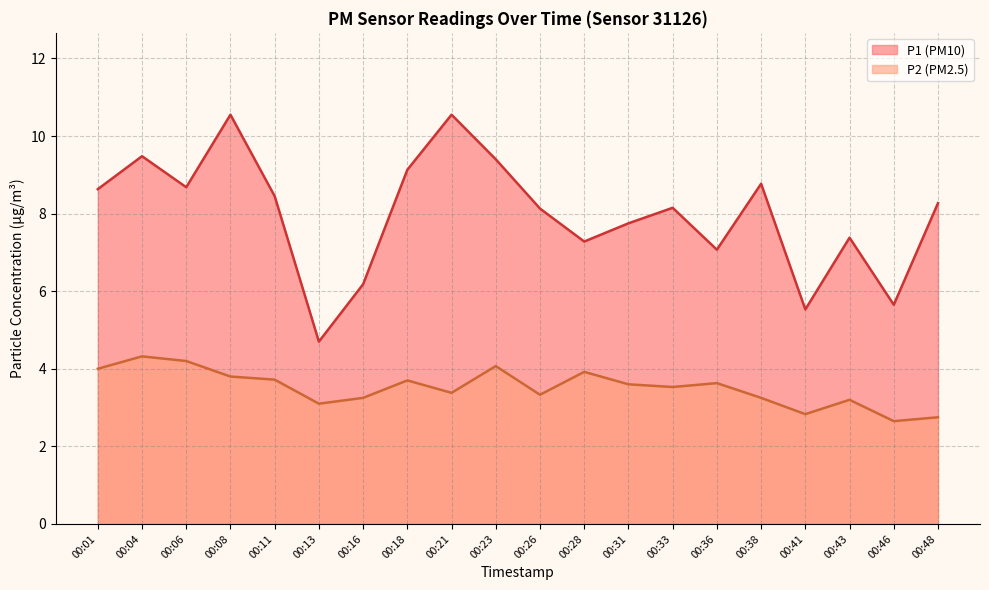

List the series in order of their peak value, lowest first.

P2 (PM2.5), P1 (PM10)